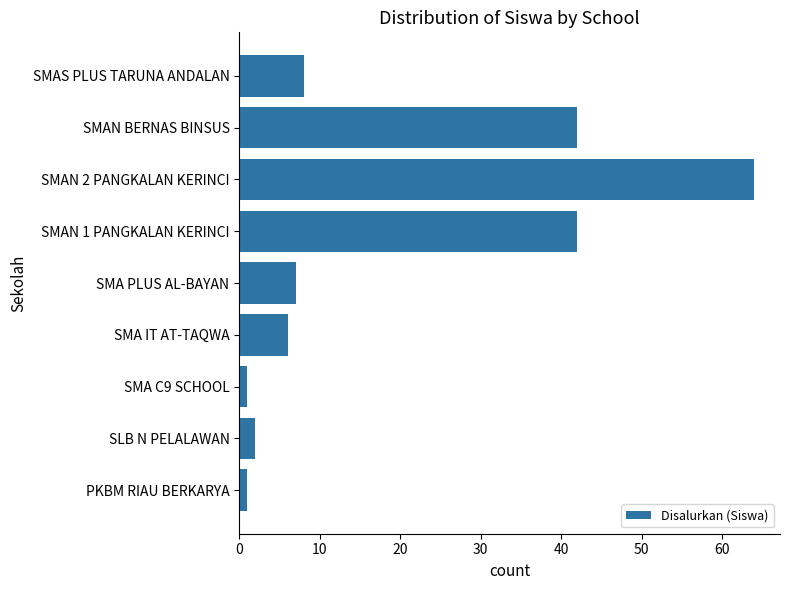

Reading bottom to top, transcribe all the data shown in this chart.

PKBM RIAU BERKARYA=1	SLB N PELALAWAN=2	SMA C9 SCHOOL=1	SMA IT AT-TAQWA=6	SMA PLUS AL-BAYAN=7	SMAN 1 PANGKALAN KERINCI=42	SMAN 2 PANGKALAN KERINCI=64	SMAN BERNAS BINSUS=42	SMAS PLUS TARUNA ANDALAN=8